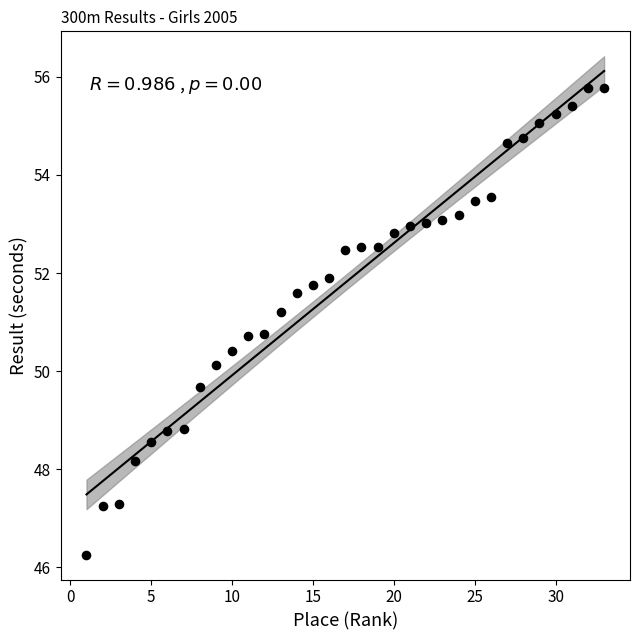

What is the range of X values (max minus min)?

32.0